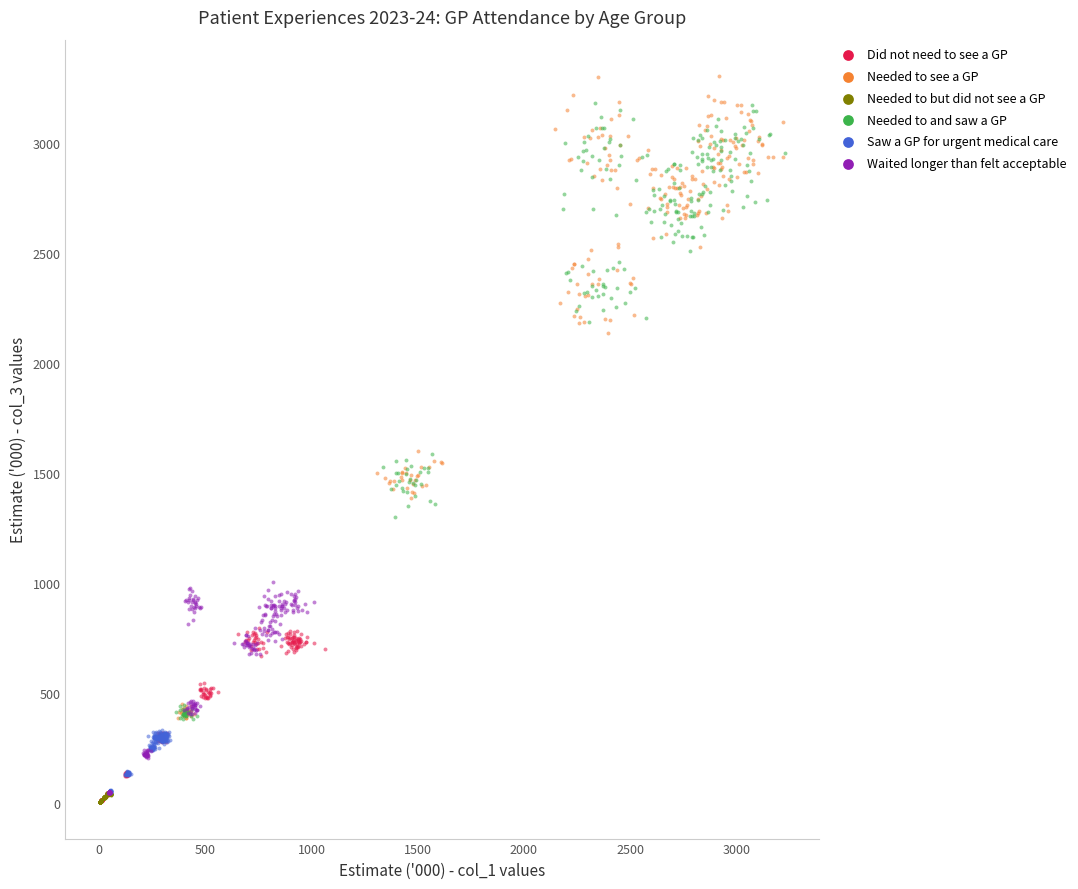

Which series has the largest Y range (max minus min)?

Needed to see a GP